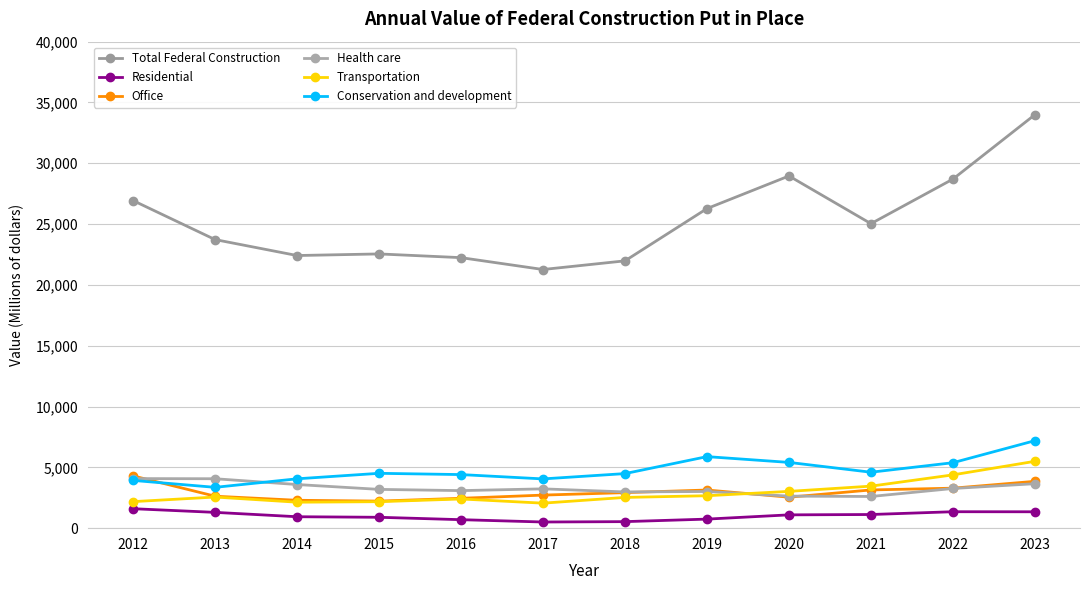

The value of Conservation and development at 2023 is 7194. True or false?

True